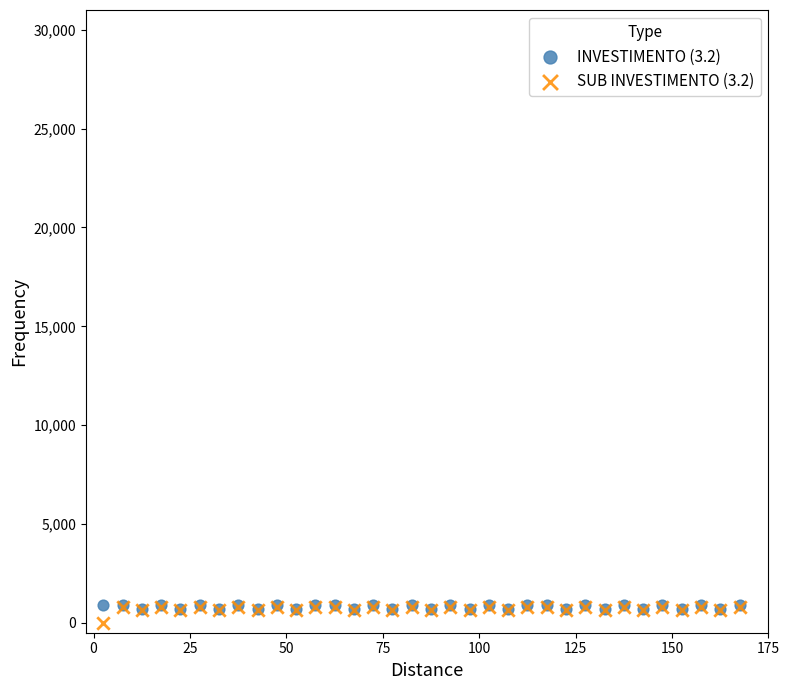

Which series has the widest spread of Y values?

SUB INVESTIMENTO (3.2)